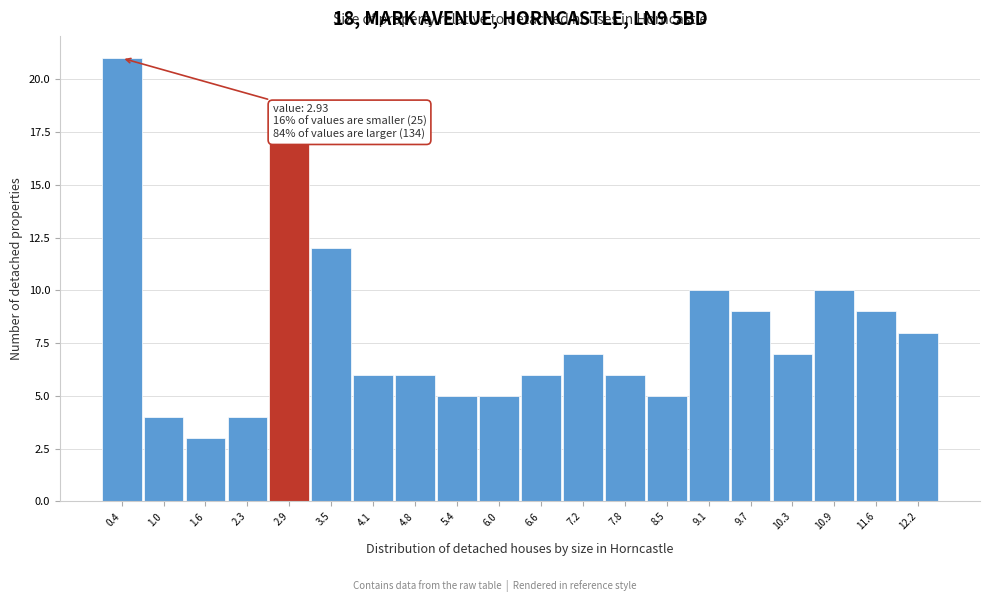

Over which range of the x-axis is the bar tallest?

0.10 to 0.72